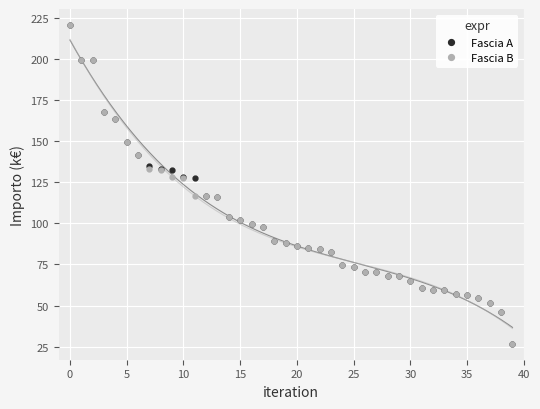

What is the difference between the Fascia B values at 5 and 30?

84.7